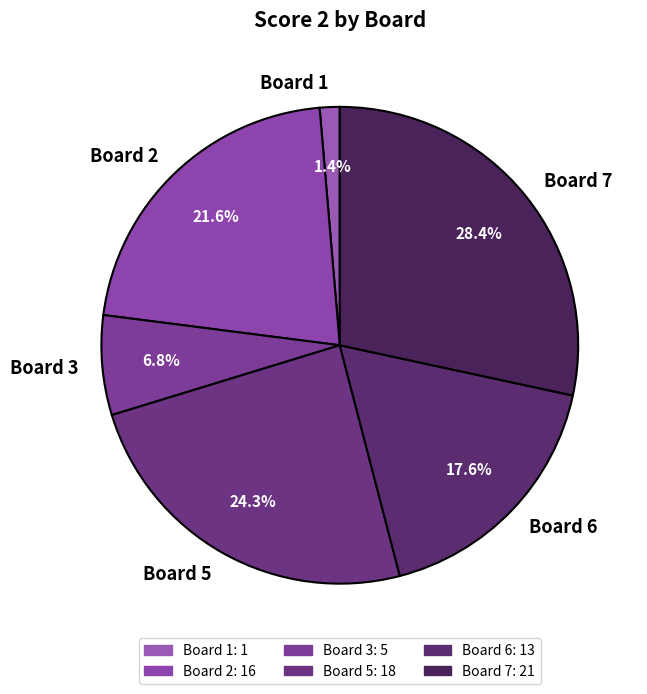

What is the largest slice in the pie chart?

Board 7